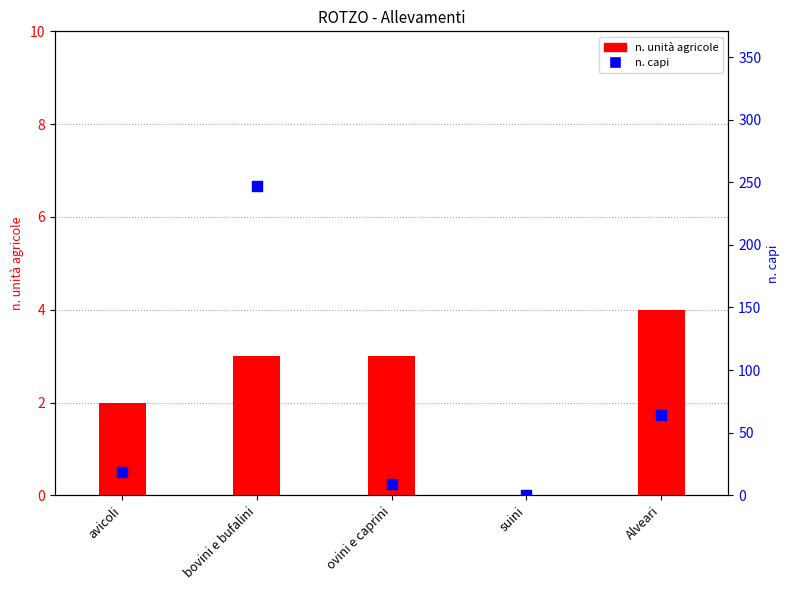

Which series has the largest total across all categories?

n. capi